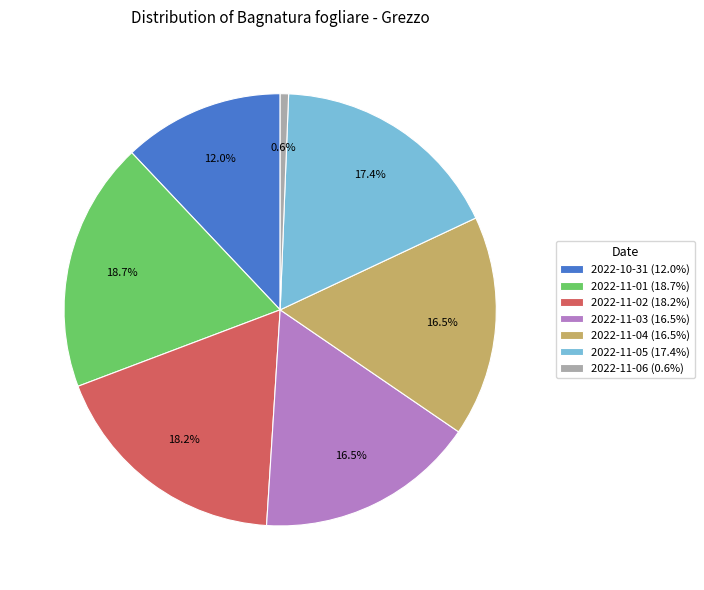

The 2022-10-31 slice represents 12% of the pie. True or false?

True